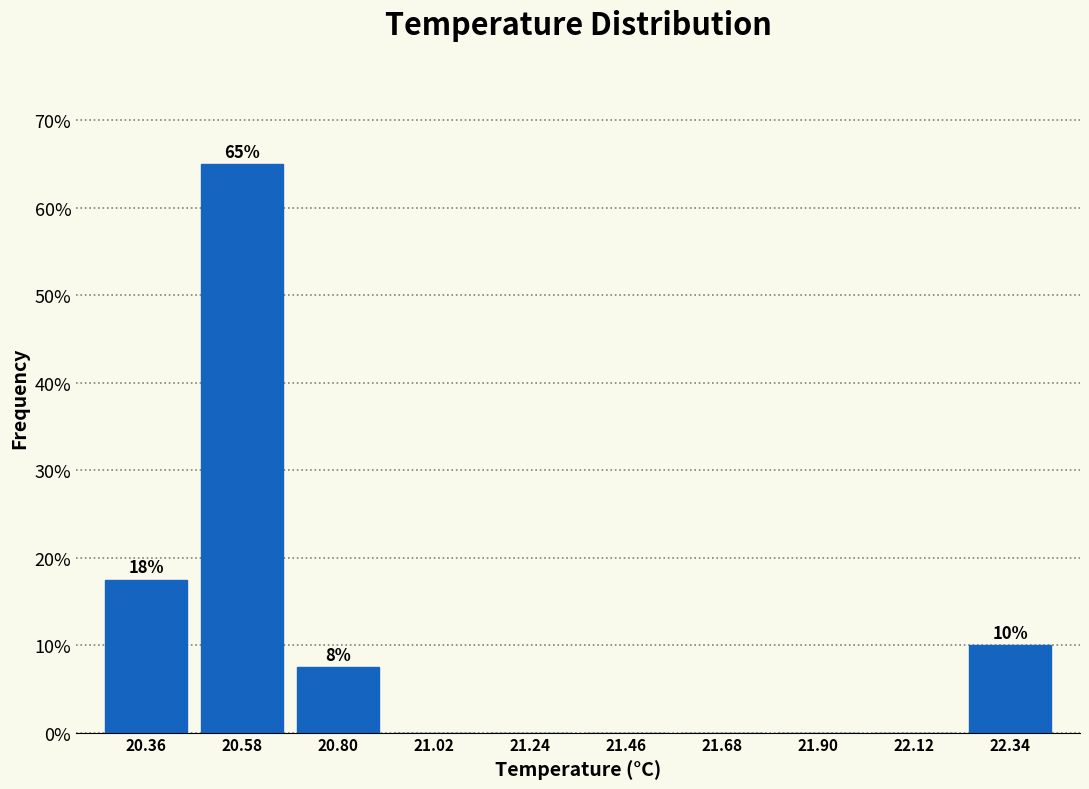

Which range on the x-axis has the tallest bar?

20.47 to 20.69